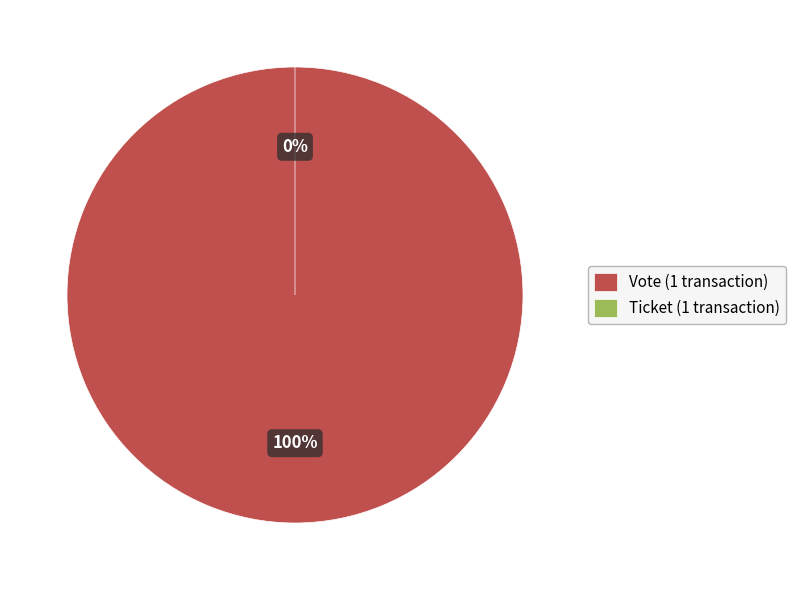

True or false: Ticket (io_index=0) accounts for 0% of the total.

True